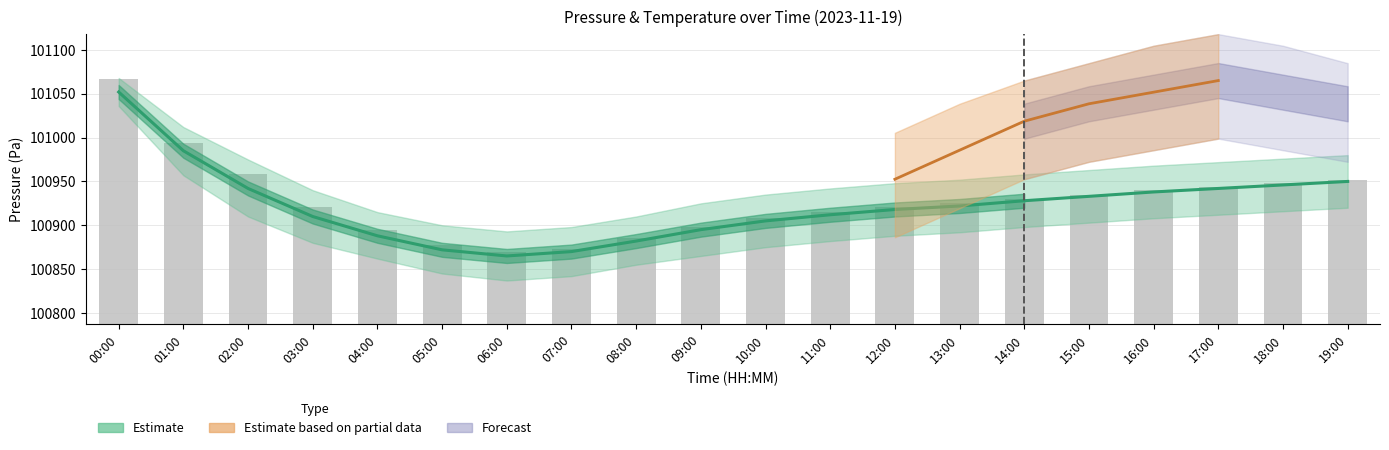

The chart shows a value of 304 at 01:00. True or false?

False